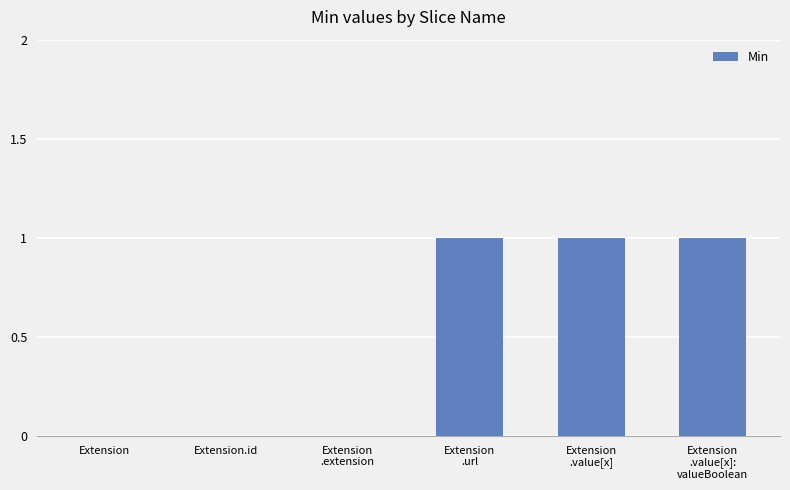

Is it true that the value at Extension.id is 0?

True